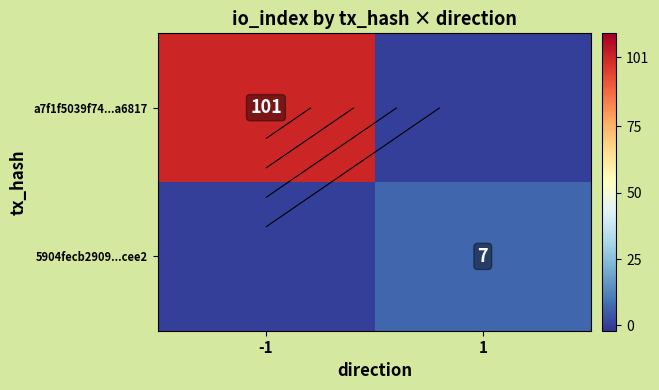

What is the total value across all series at -1?

101